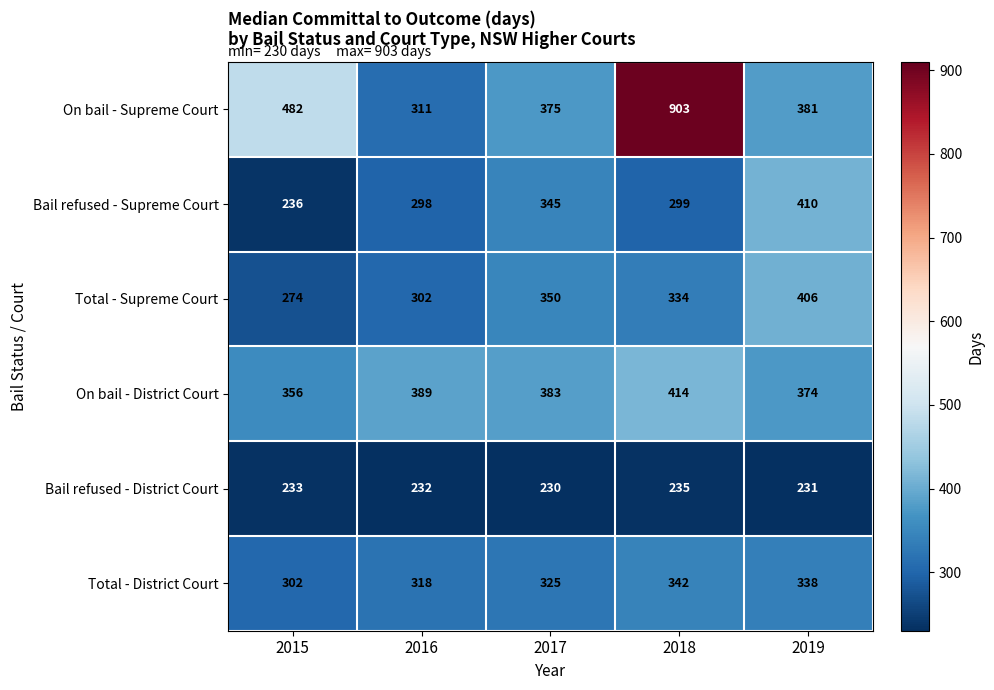

What is the average value of the Total - Supreme Court series?

333